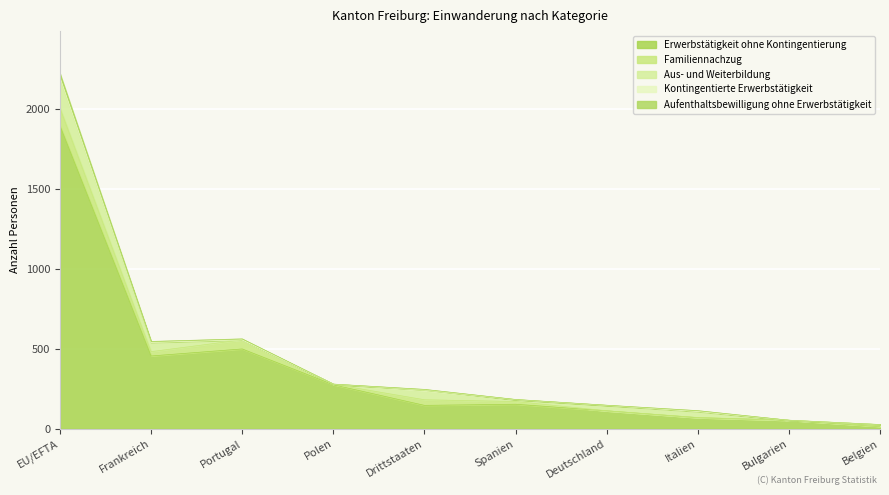

The value of Aufenthaltsbewilligung ohne Erwerbstätigkeit at Polen is -9. True or false?

False